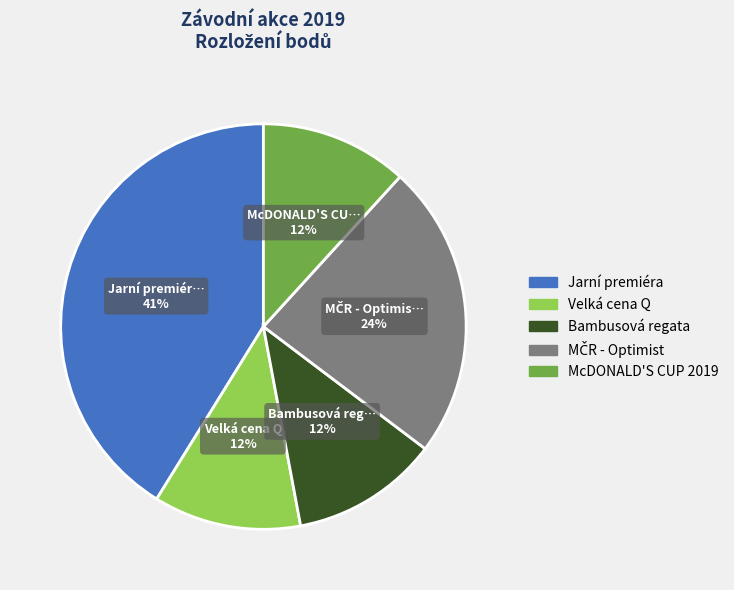

Does Bambusová regata represent more than half of the total?

No